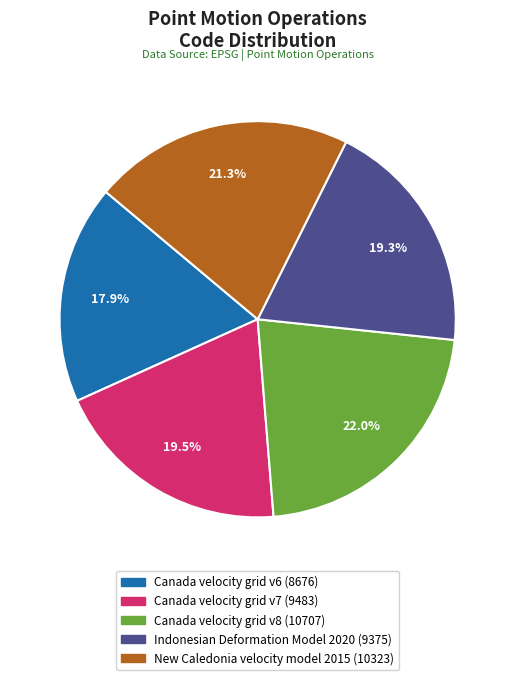

How many slices are in this pie chart?

5